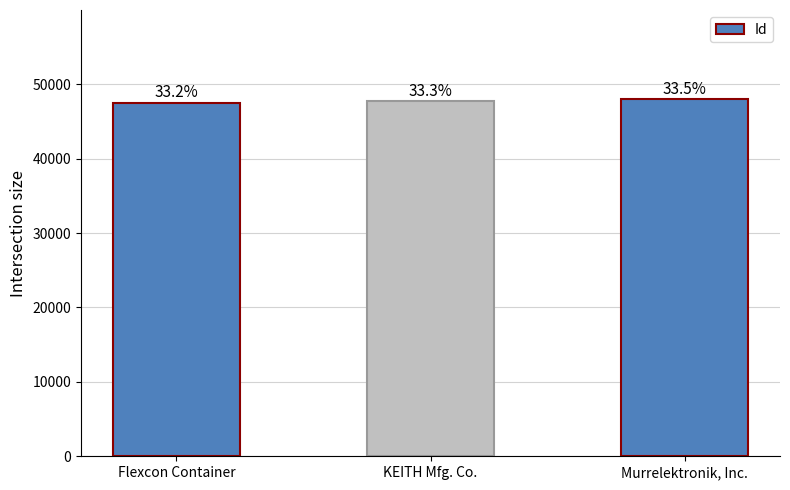

How many bars are there in total?

3